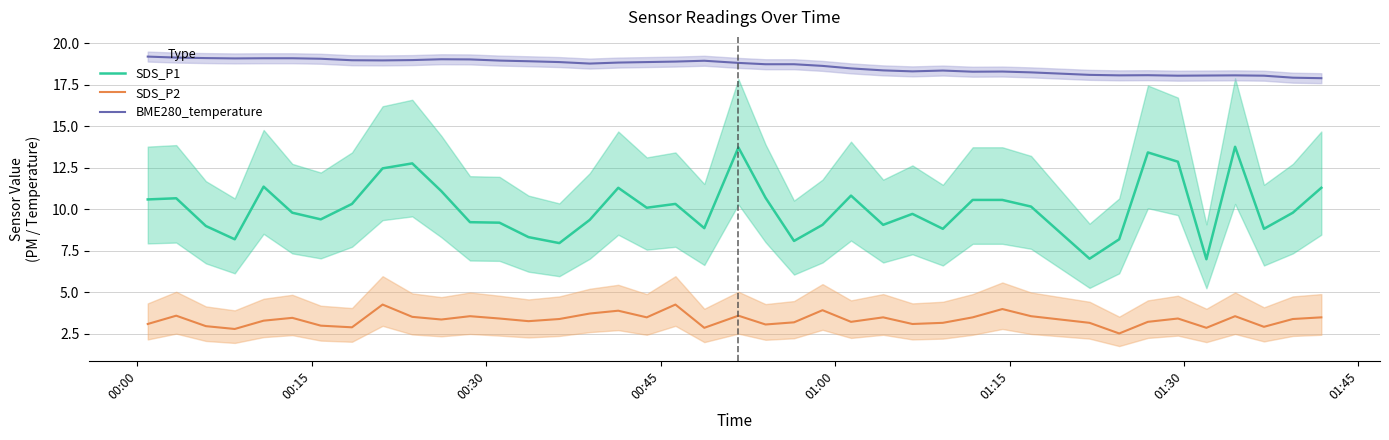

Which series has the largest total across all categories?

BME280_temperature